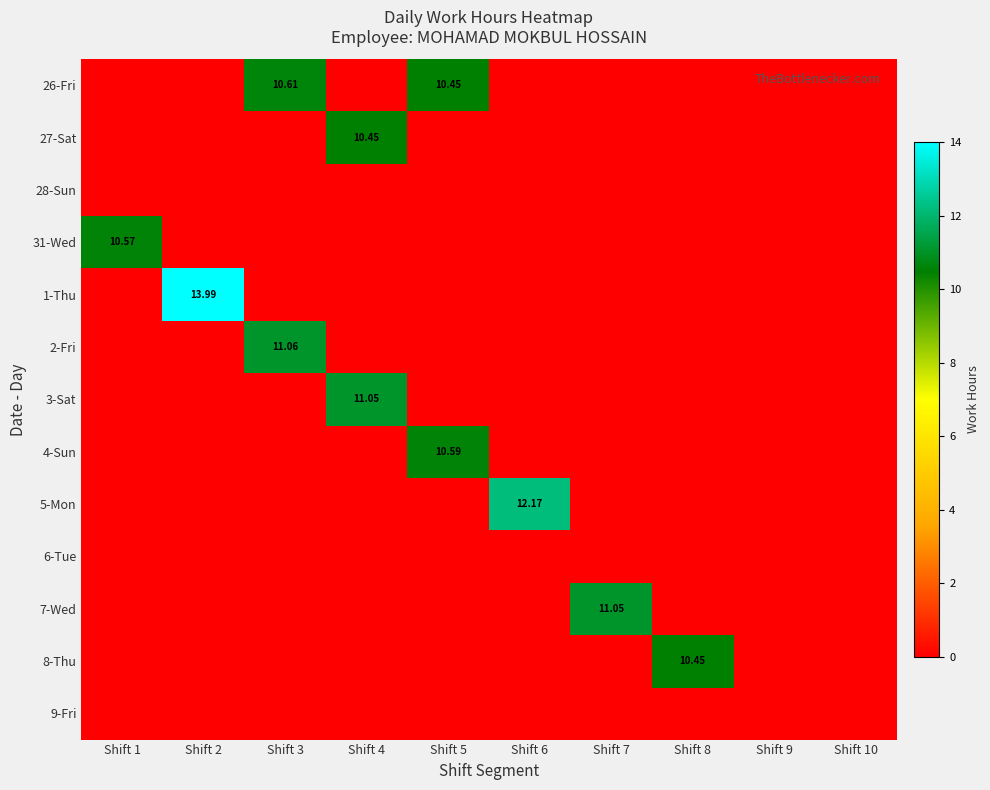

The 26-Fri series shows 0.0 at Shift 6. True or false?

True